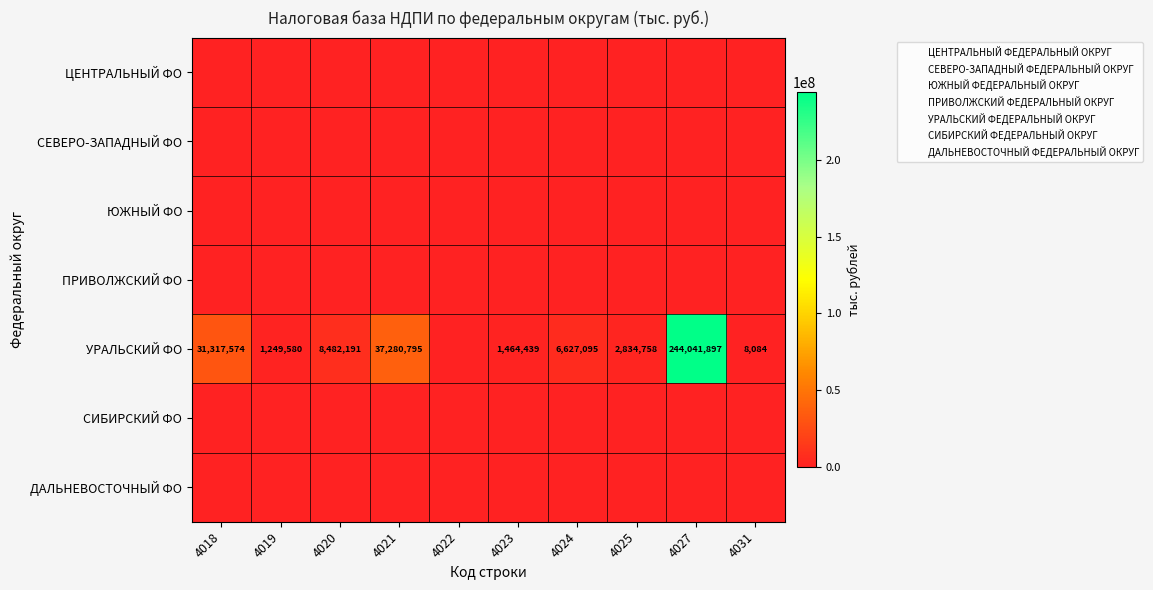

At how many categories does at least one series exceed 225528087?

1